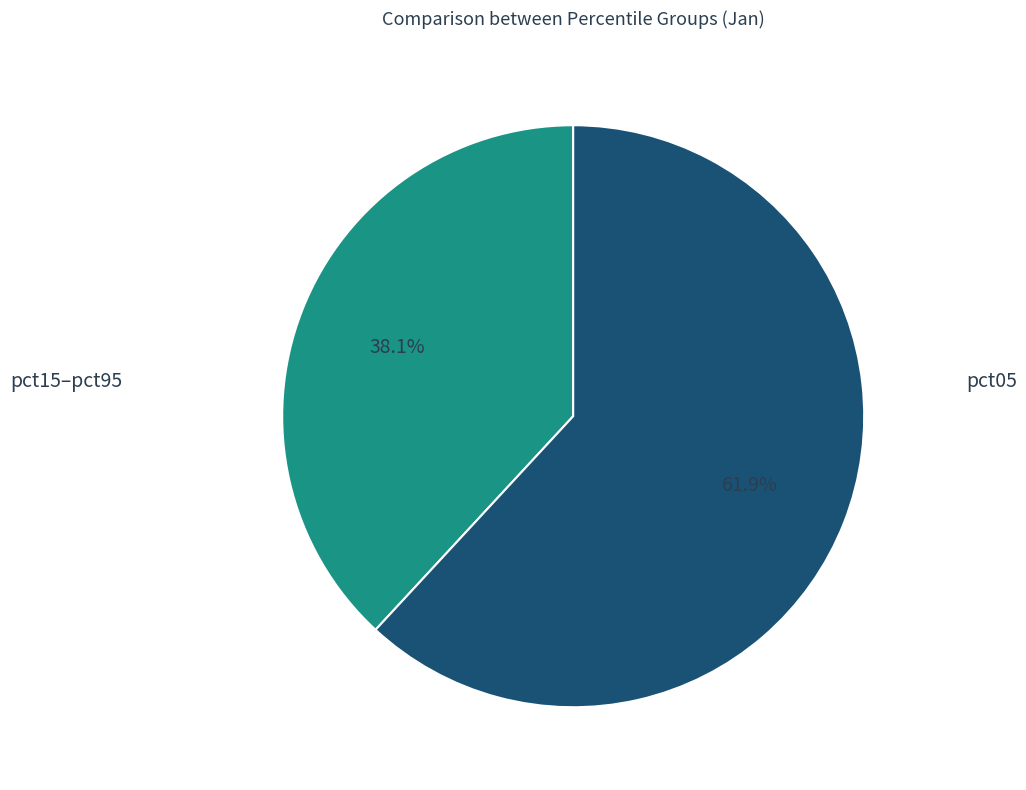

Is there a majority slice in this chart?

Yes